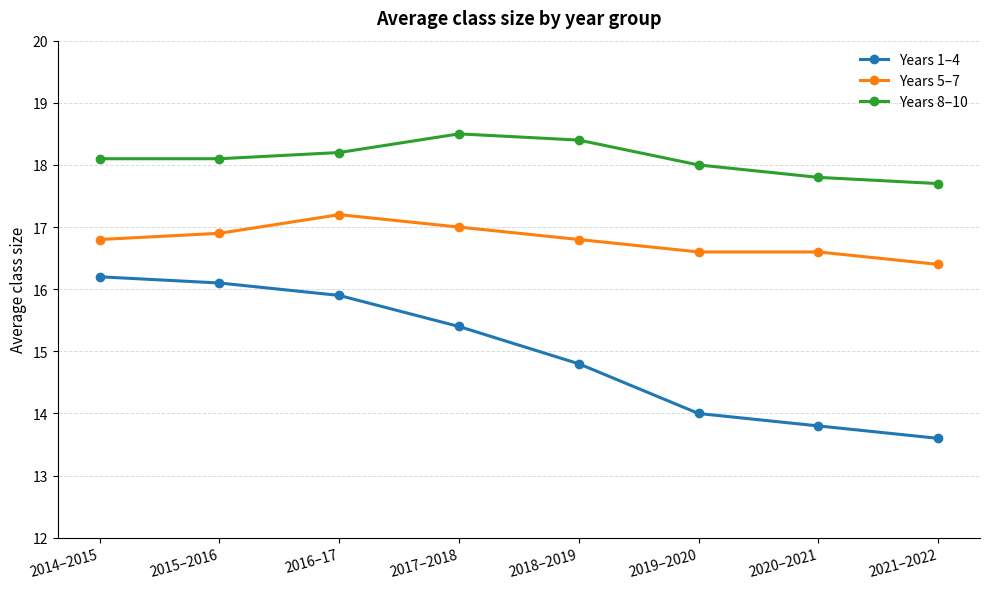

What is the label of the 7th point from the left?

2020–2021